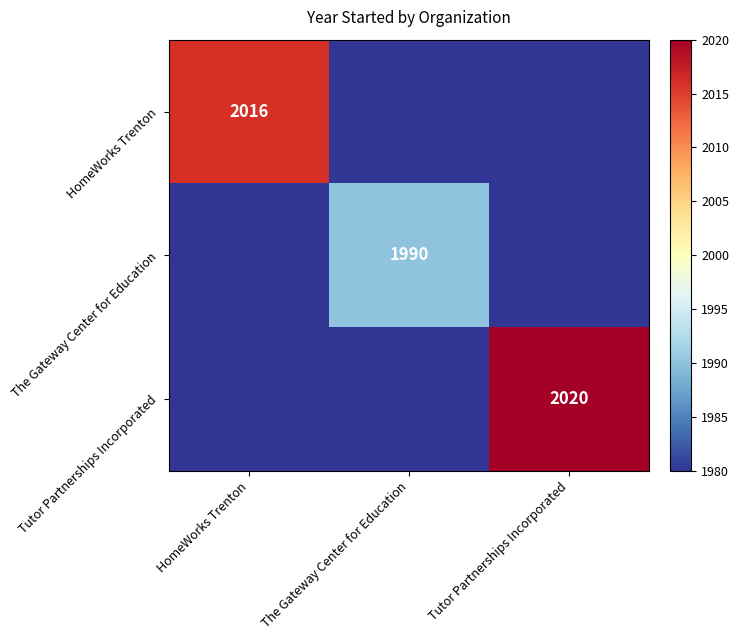

True or false: The Gateway Center for Education has a value of 1990 at The Gateway Center for Education.

True